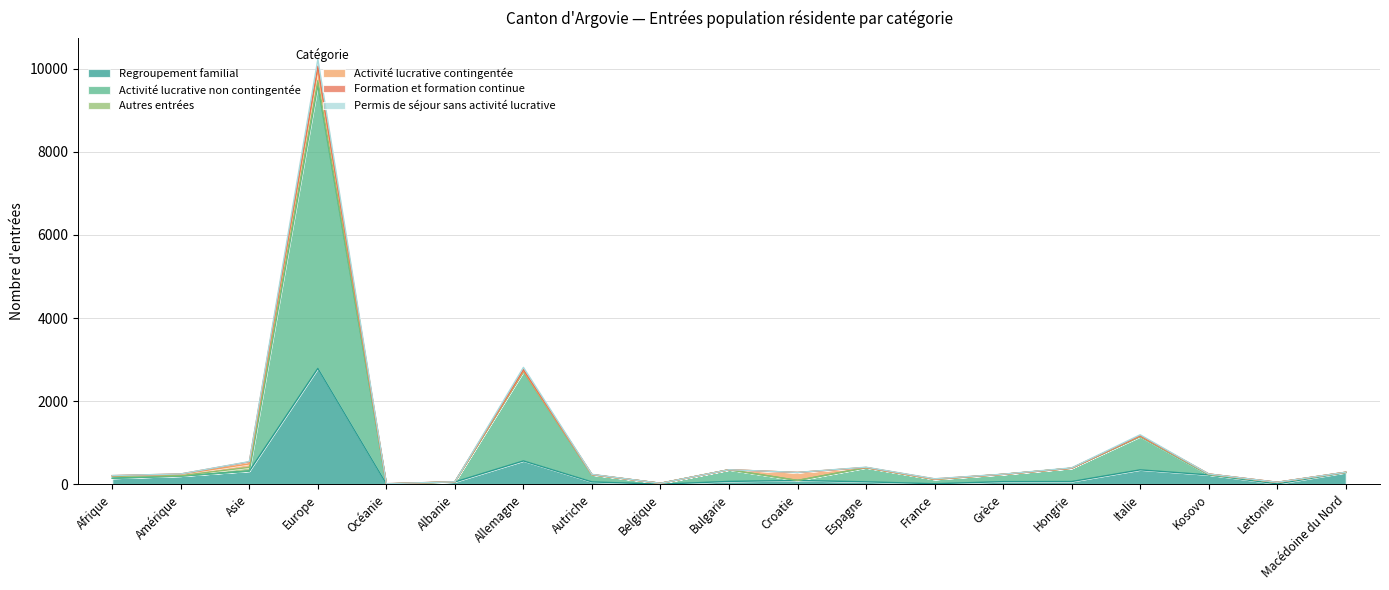

What is the maximum value for Regroupement familial?

2789